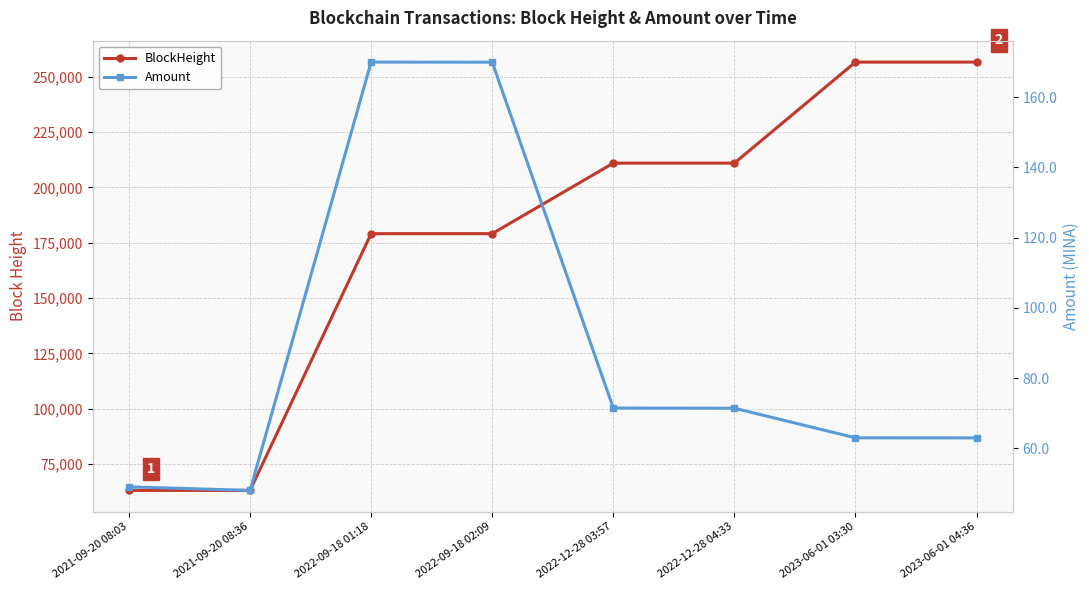

What is the maximum value for BlockHeight?

256609.0